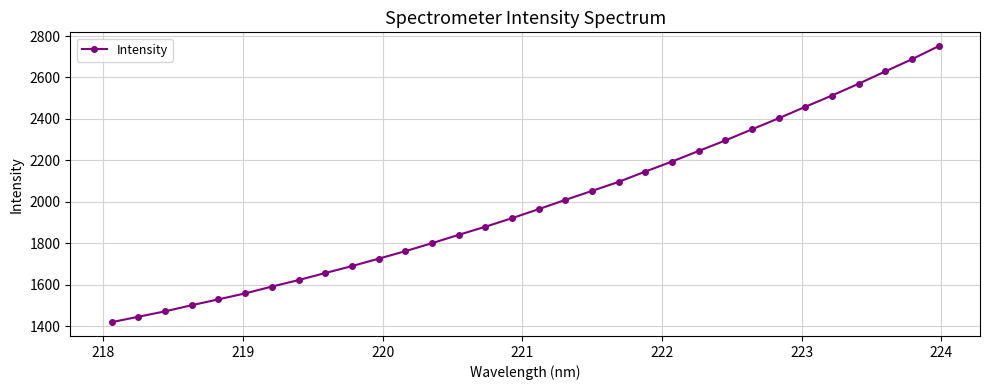

What is the difference between the second highest and second lowest values?

1242.3